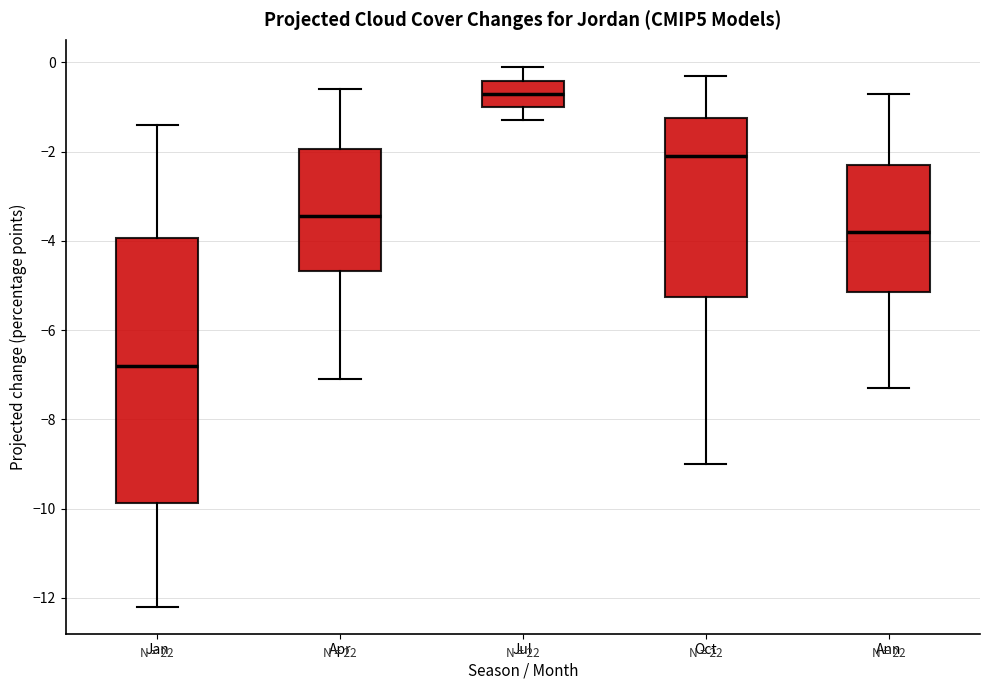

Which box's median line is the lowest?

Jan